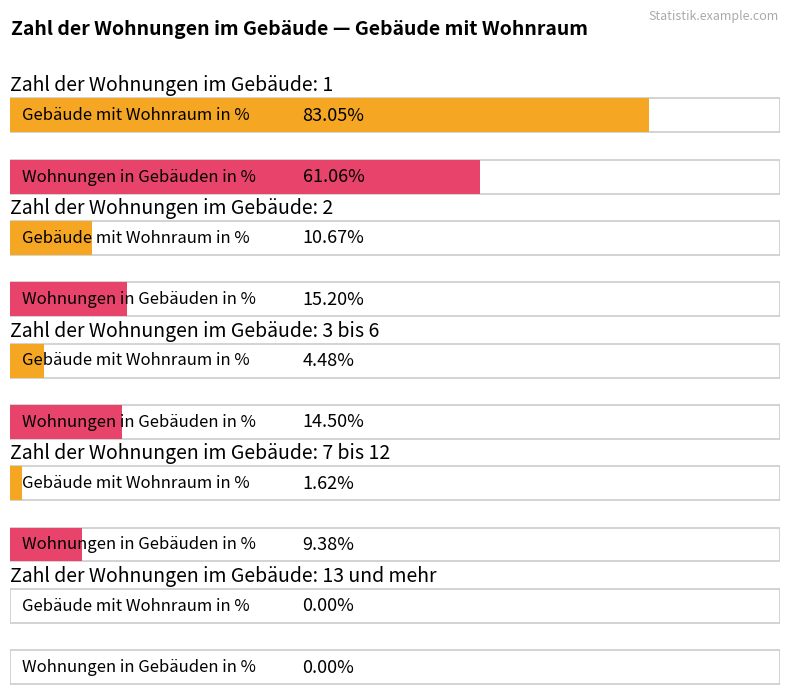

How many groups of bars are there?

5